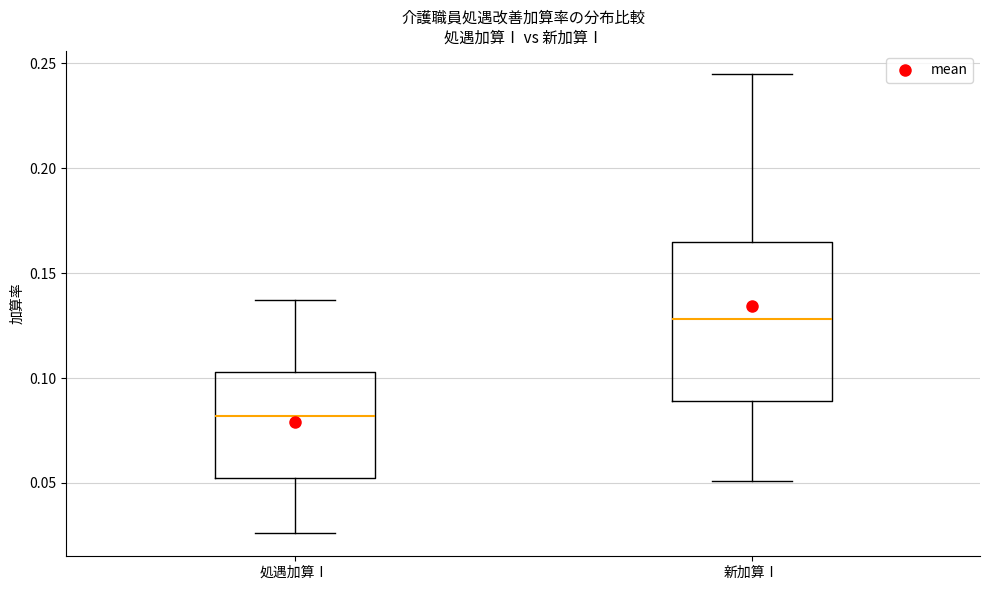

Reading left to right, read every box against the y-axis: the position of its median line, the range the box covers, and the ends of its whiskers. The values are not printed on the chart, so give them approximately, as read against the axis.

処遇加算Ⅰ: median 0.080, box 0.055 to 0.105, whiskers 0.025 to 0.135
新加算Ⅰ: median 0.130, box 0.090 to 0.165, whiskers 0.050 to 0.245